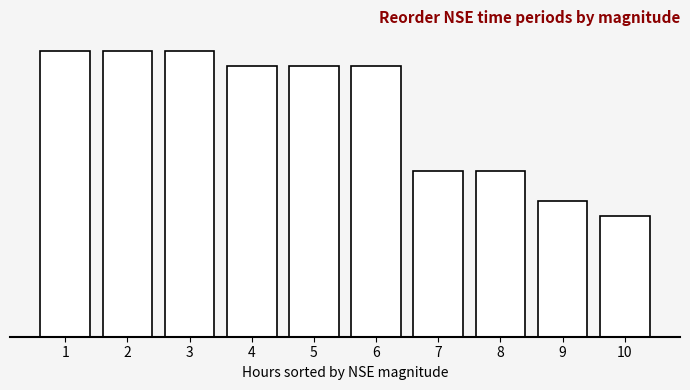

Are the bars horizontal?

No